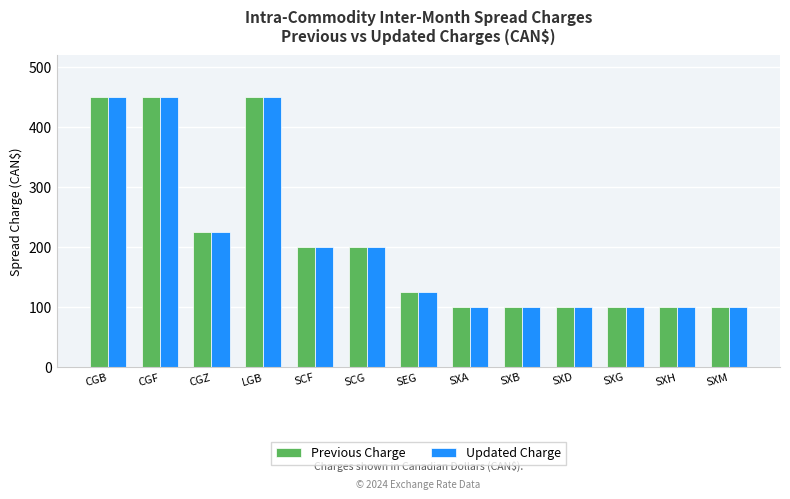

What is the approximate value of Previous Charge at SXD, to the nearest 5?

100